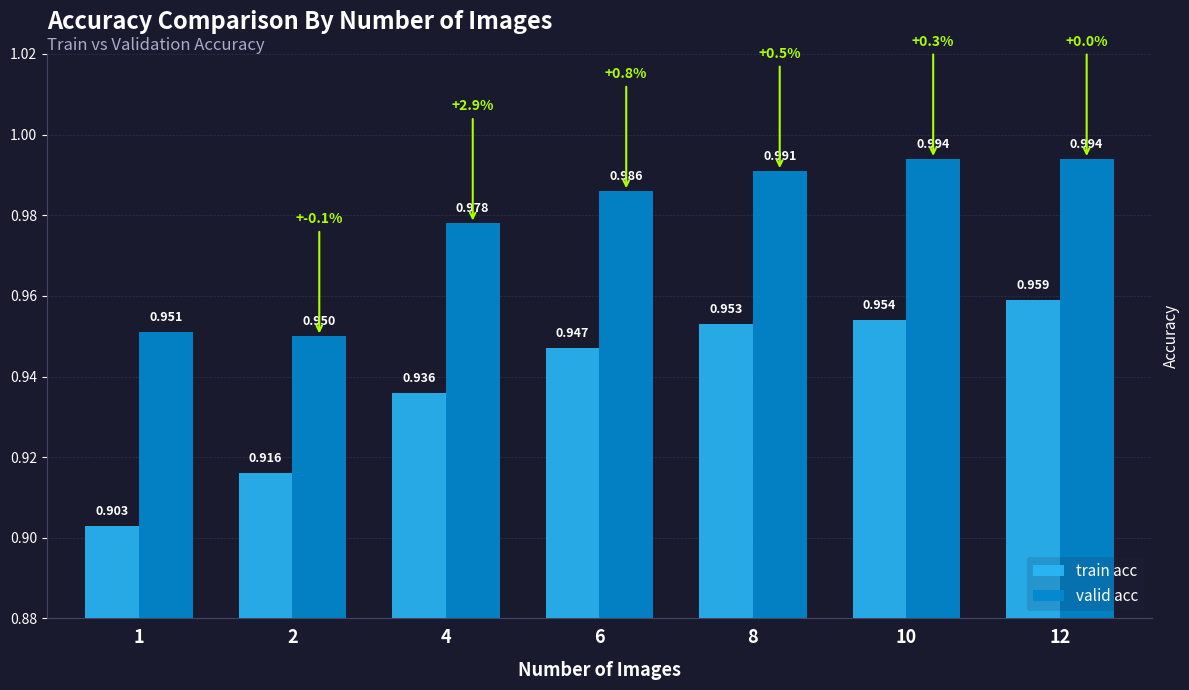

List the series in order of their overall mean, lowest first.

train acc, valid acc